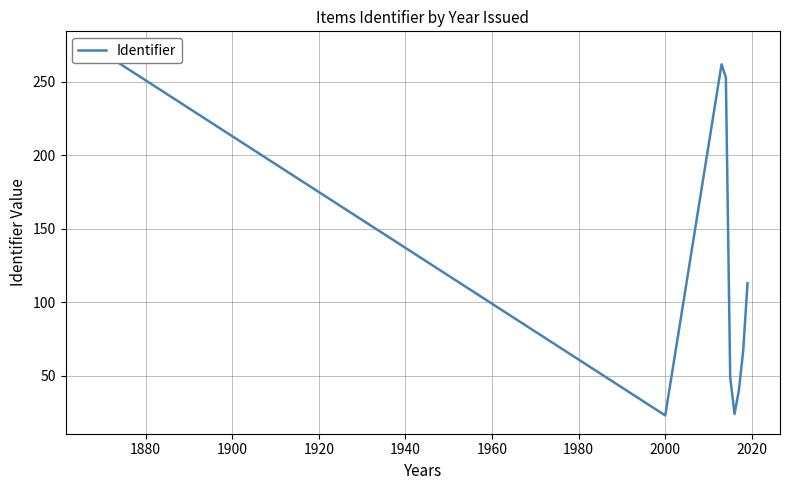

How many points are higher than both their immediate neighbors (excluding endpoints)?

1